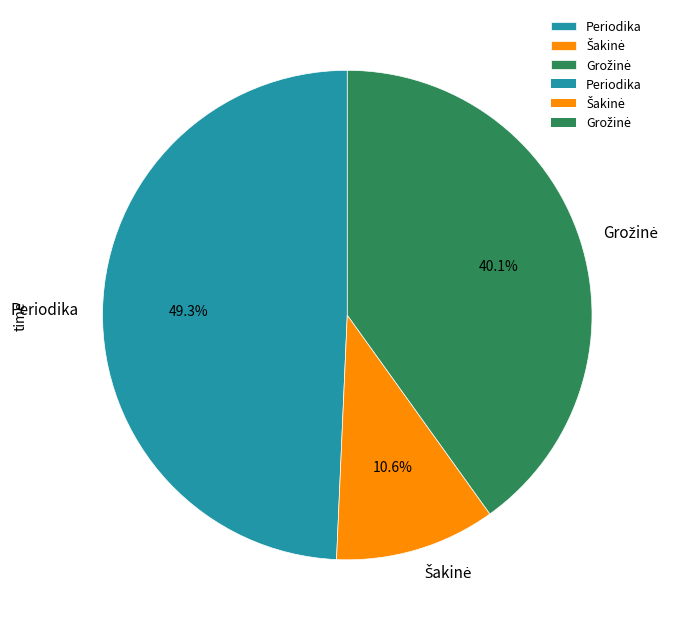

What percentage is the Periodika slice, to the nearest percent?

49%